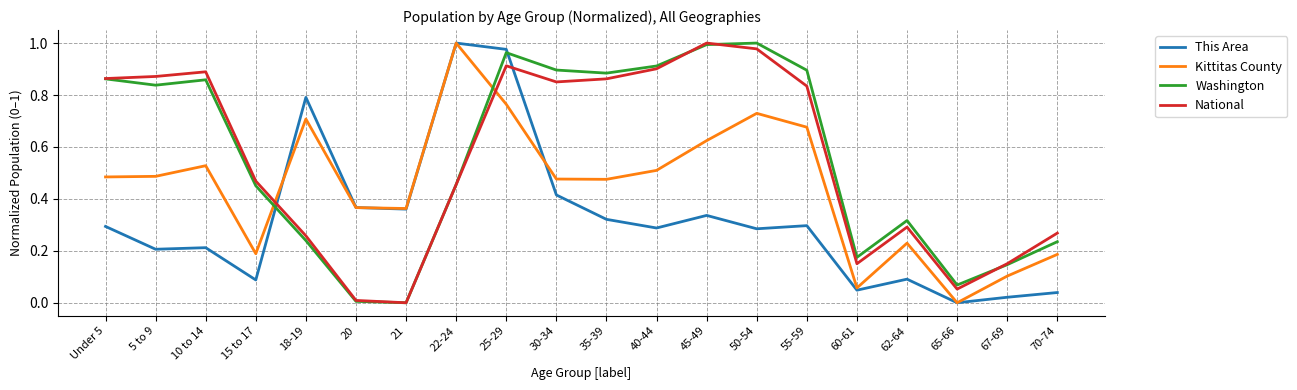

After their last crossing, which series has the higher values: Washington or National?

National